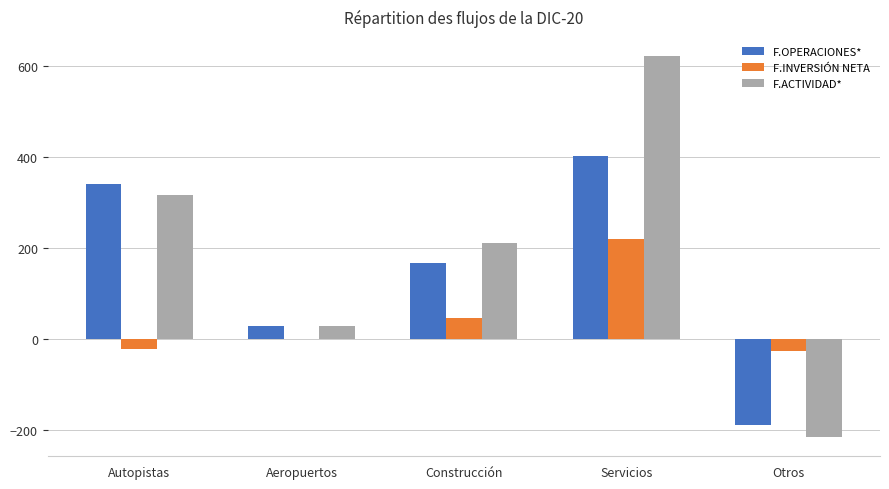

Which series has the largest total across all categories?

F.ACTIVIDAD*